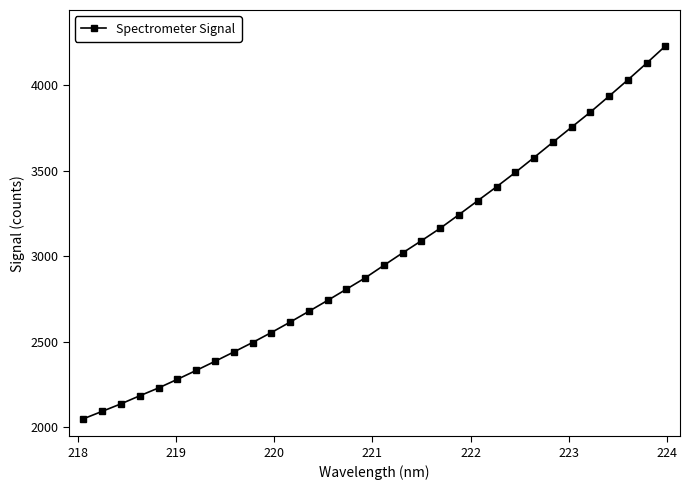

What is the value of the 12th point from the left?

2613.4